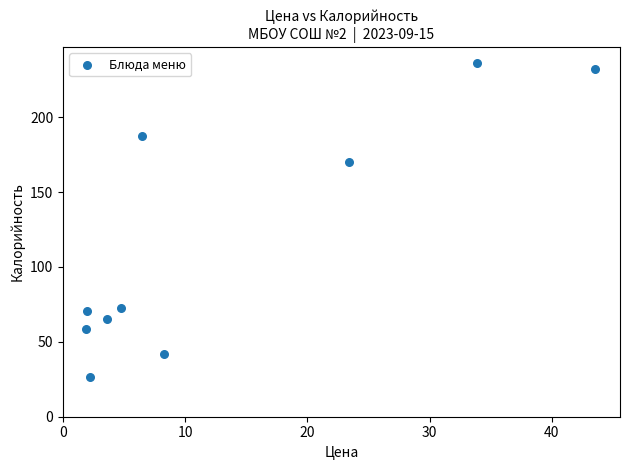

What Y value in the scatter plot is closest to 131?

170.1